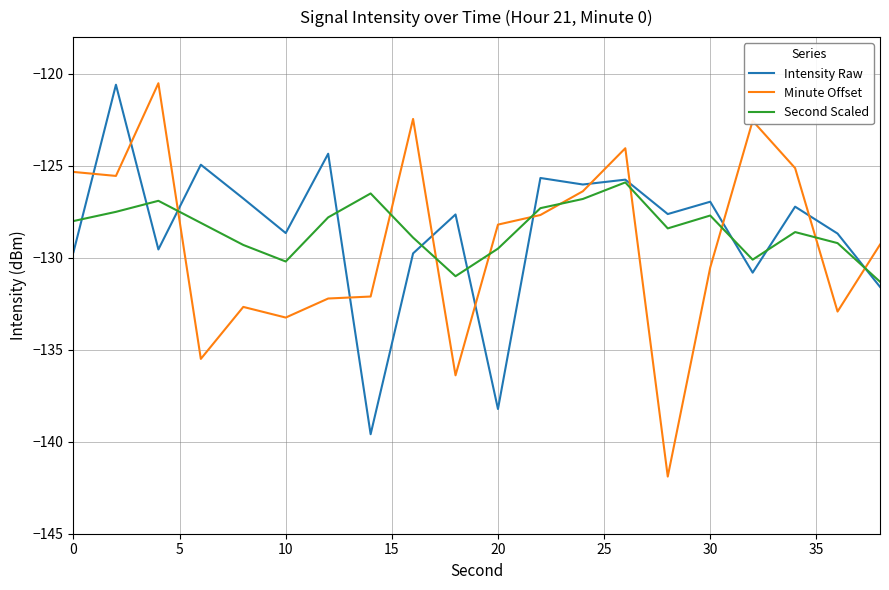

How many times do Minute Offset and Intensity Raw cross each other?

12